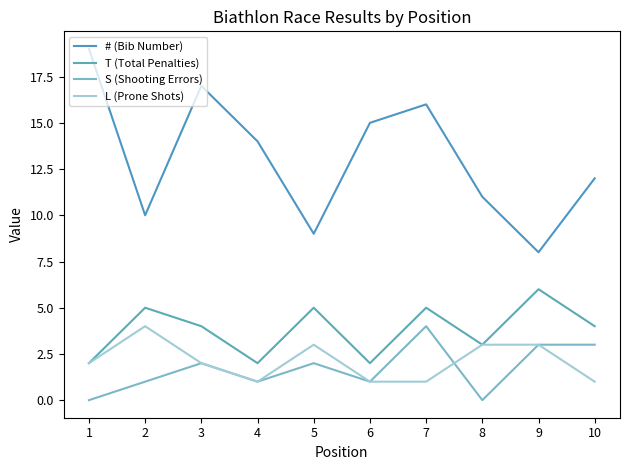

What is the value of the # (Bib Number) point at the 7th from the left?

16